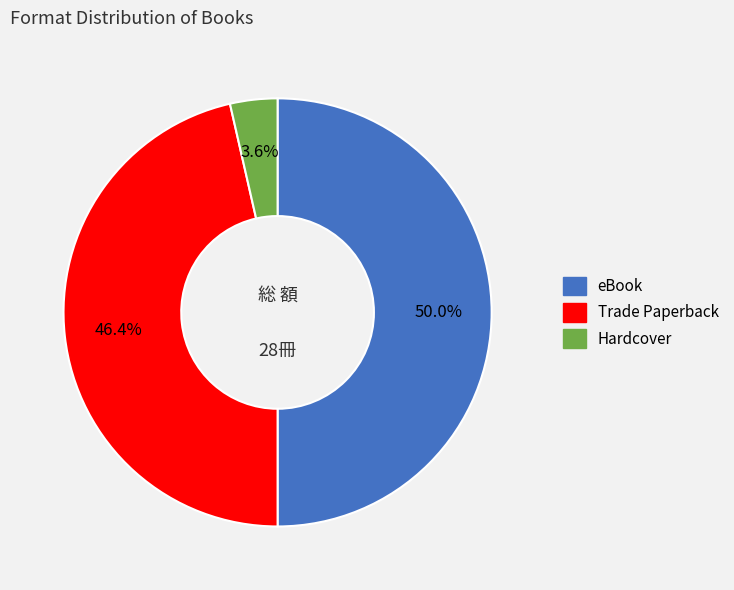

Does Trade Paperback represent more than half of the total?

No